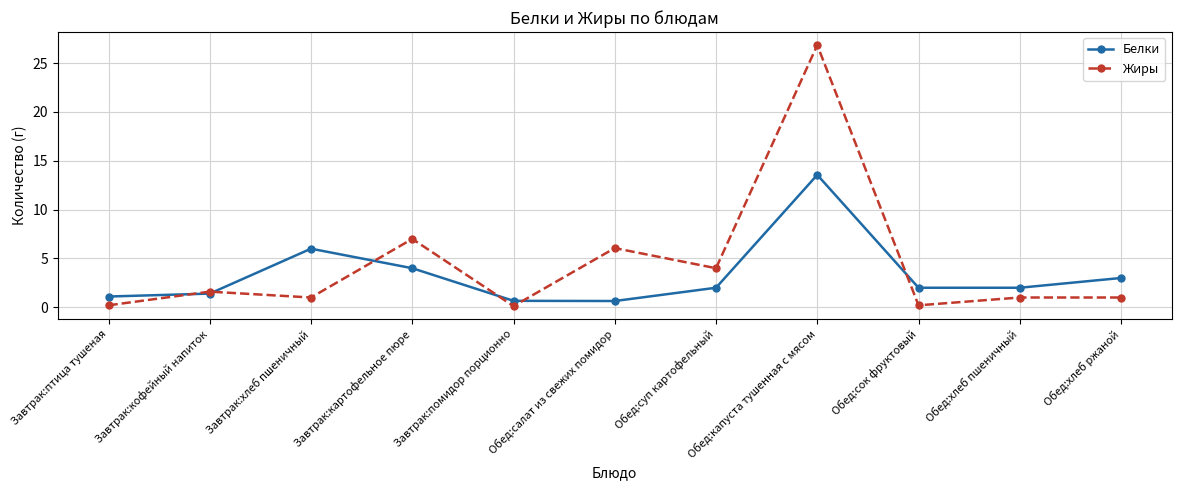

At which category is the sum across all series the highest?

Обед:капуста тушенная с мясом